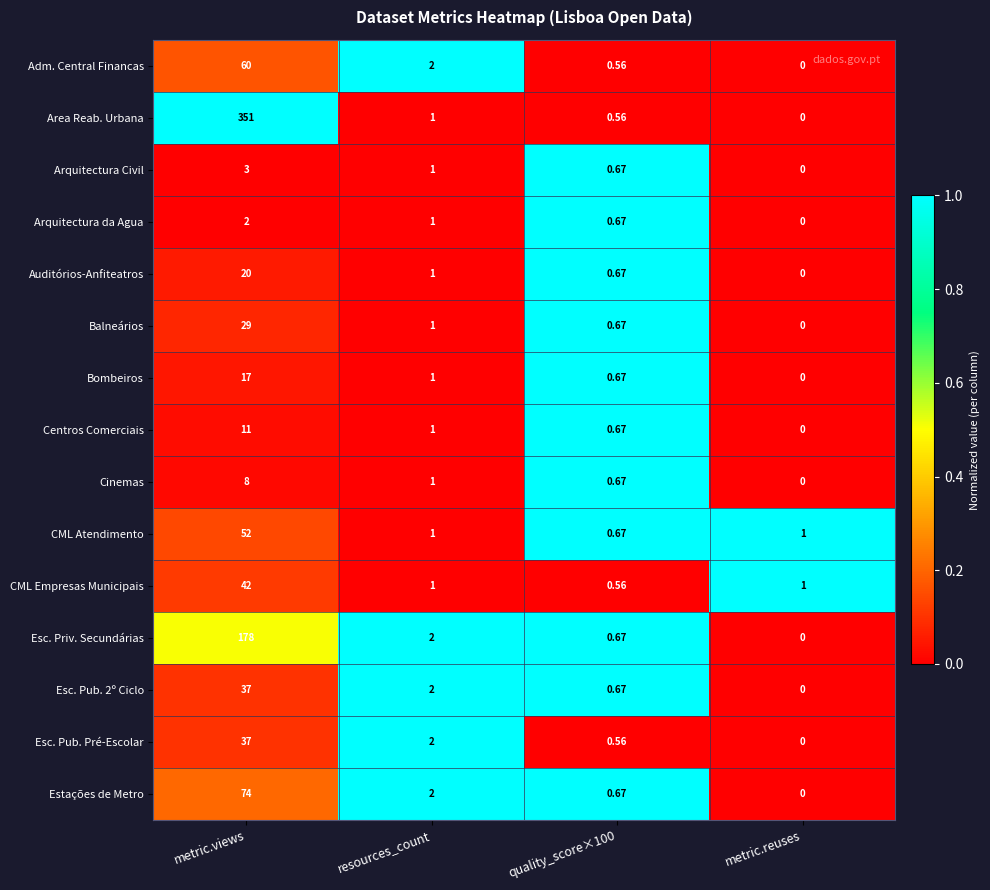

Which series changed the most between metric.views and quality_score×100?

Area Reab. Urbana